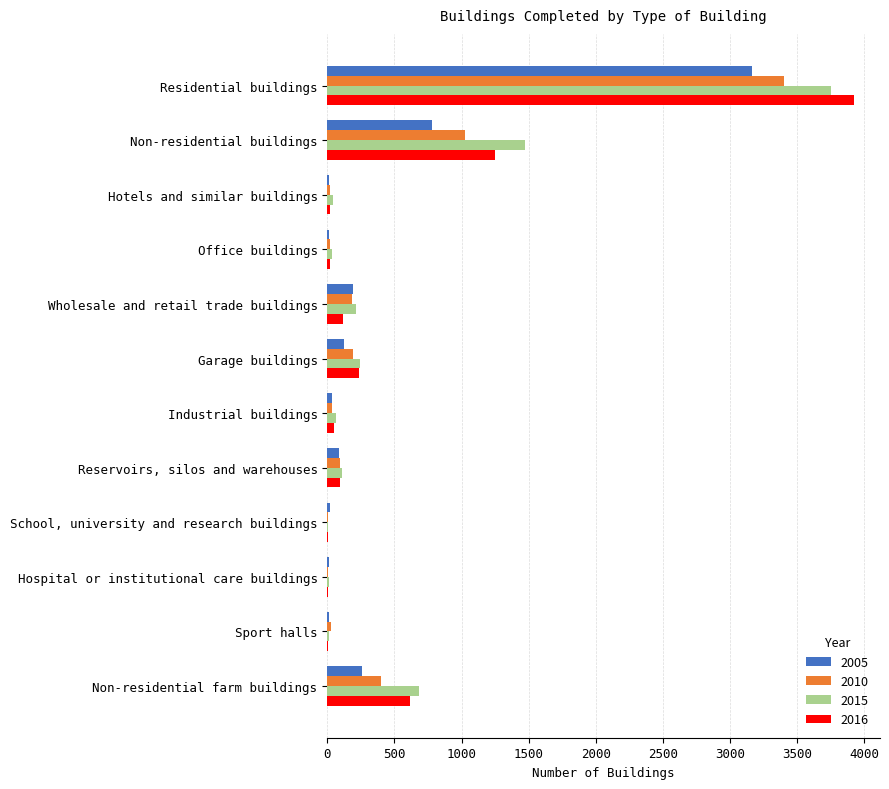

What is the sum of all 2005 values?

4710